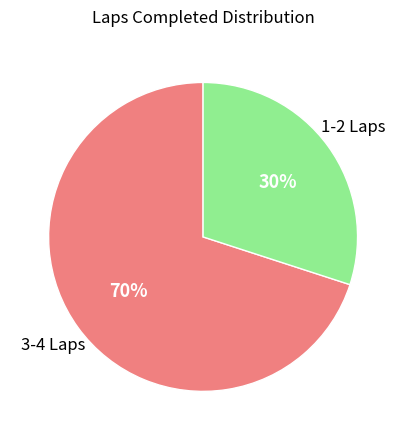

To the nearest percent, what is the average slice percentage?

50%